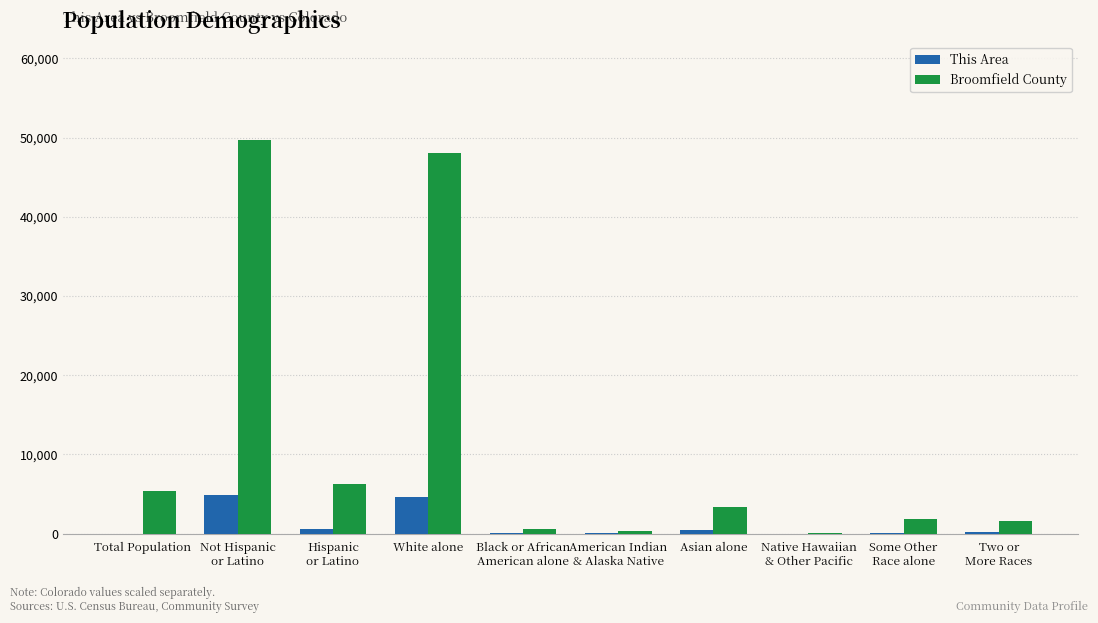

How many groups of bars are there?

10